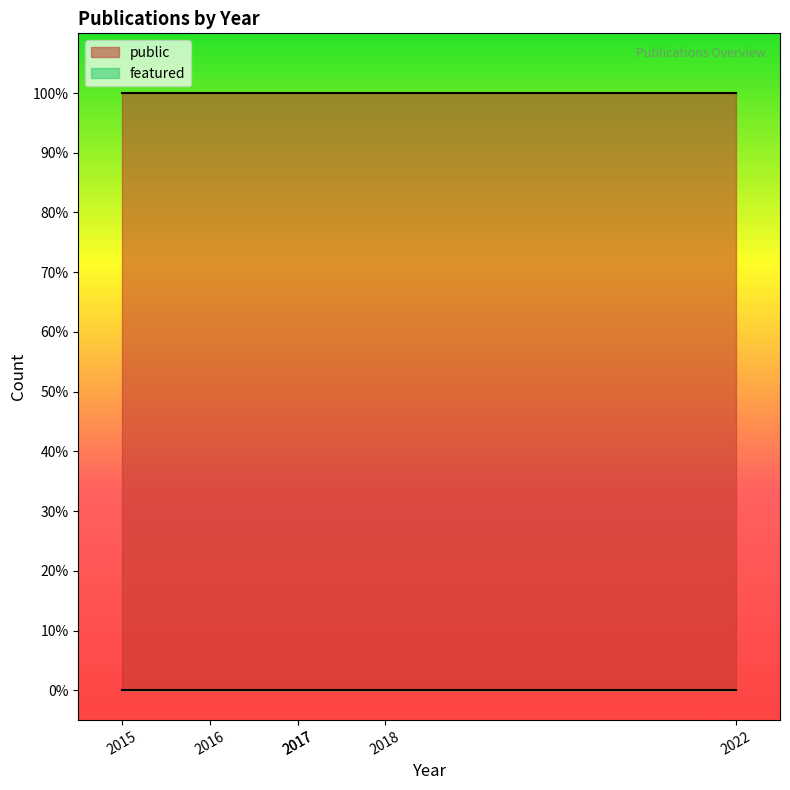

True or false: public and featured intersect in this chart.

False